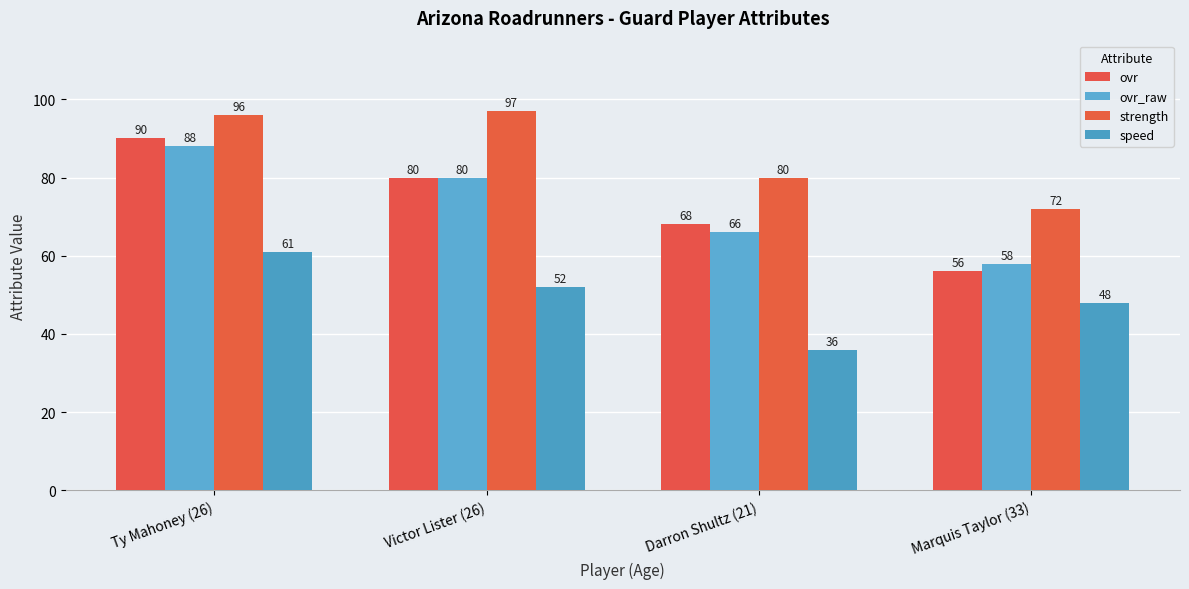

Reading left to right, extract all data points from this chart.

ovr: Ty Mahoney (26)=90	Victor Lister (26)=80	Darron Shultz (21)=68	Marquis Taylor (33)=56
ovr_raw: Ty Mahoney (26)=88	Victor Lister (26)=80	Darron Shultz (21)=66	Marquis Taylor (33)=58
strength: Ty Mahoney (26)=96	Victor Lister (26)=97	Darron Shultz (21)=80	Marquis Taylor (33)=72
speed: Ty Mahoney (26)=61	Victor Lister (26)=52	Darron Shultz (21)=36	Marquis Taylor (33)=48